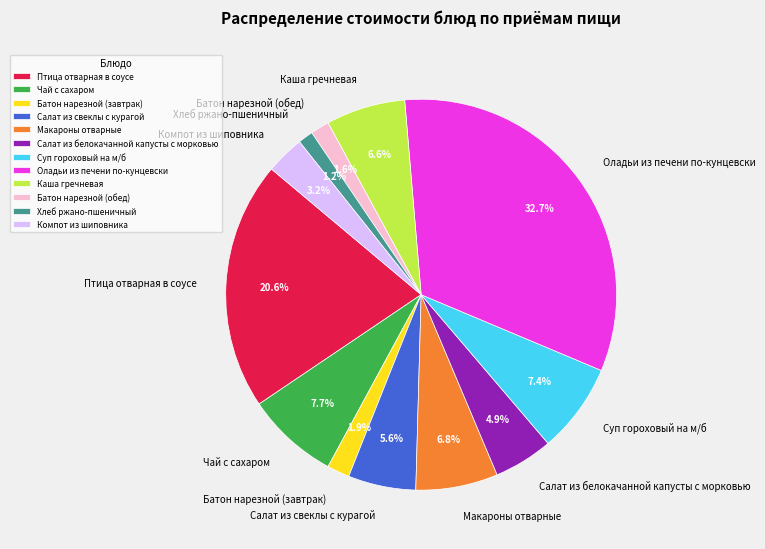

What percentage is NOT represented by Чай с сахаром?

92.3%